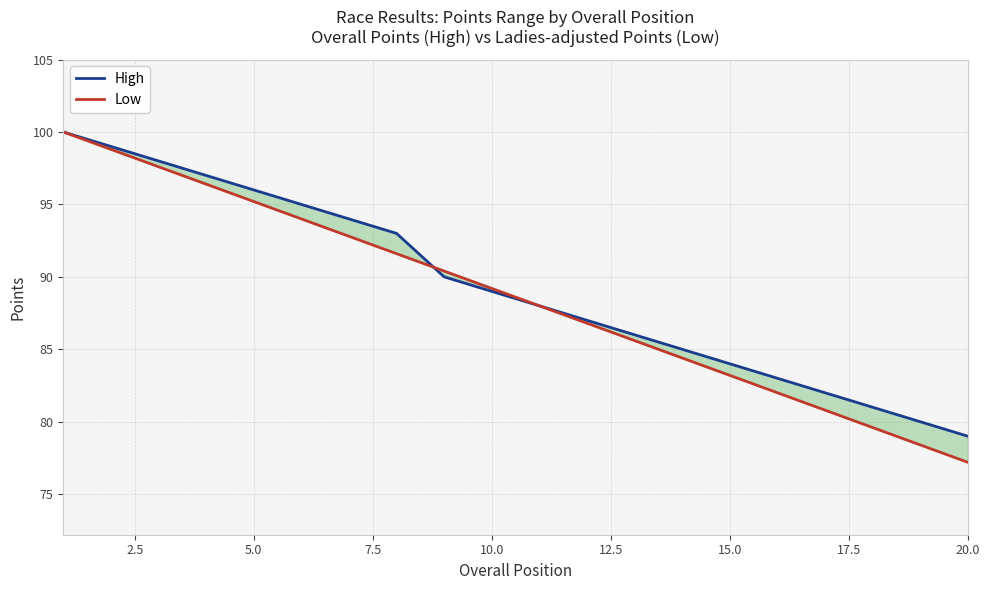

True or false: High has more than 0 interior local peaks.

False